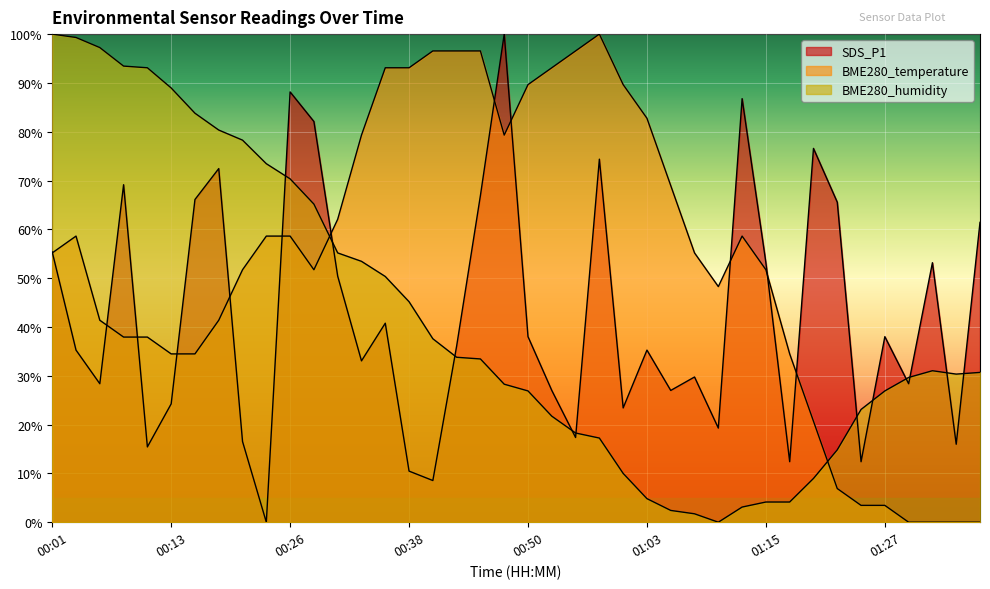

What value does the BME280_humidity series have at 00:35?

50.3